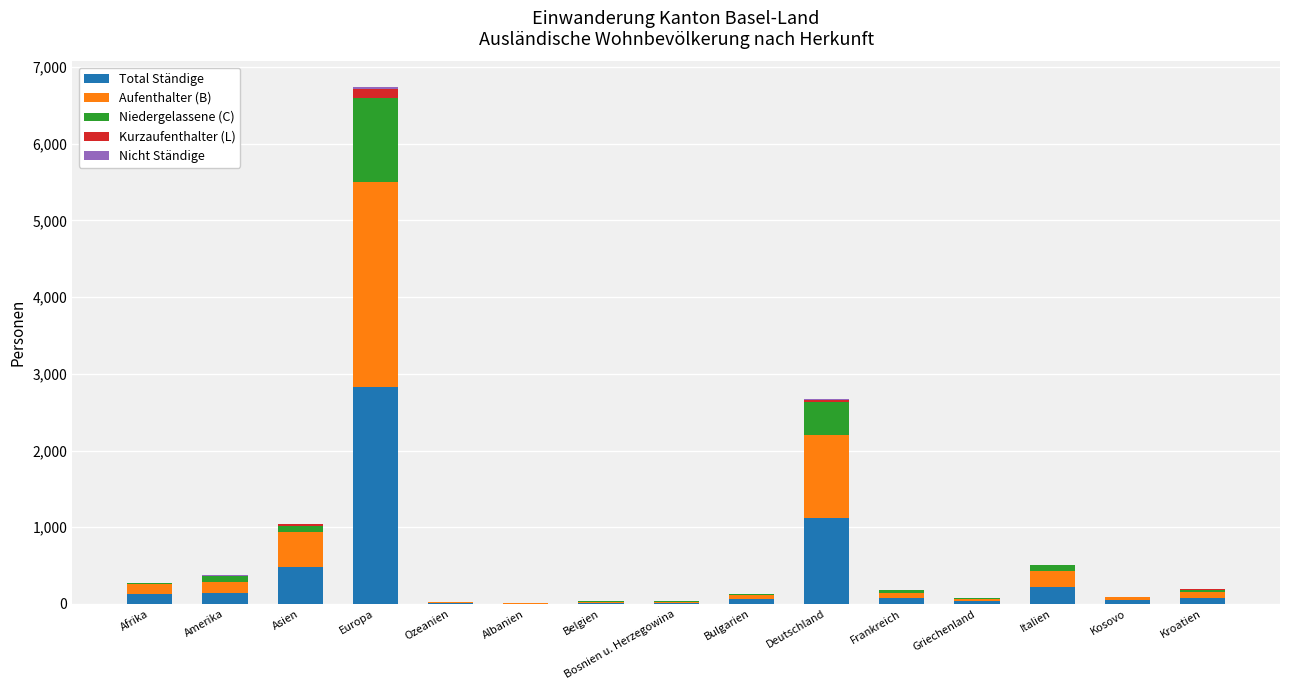

At which label is Total Ständige closest to 1414?

Deutschland